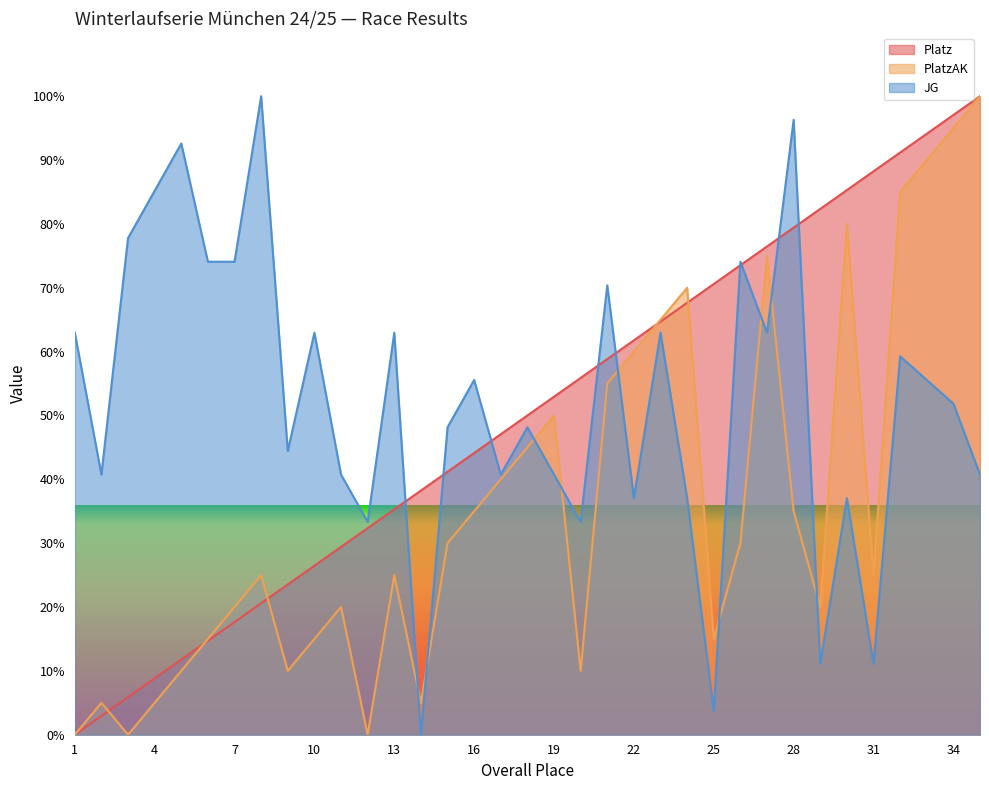

What is the value of the Platz point at the 6th from the left?

14.7